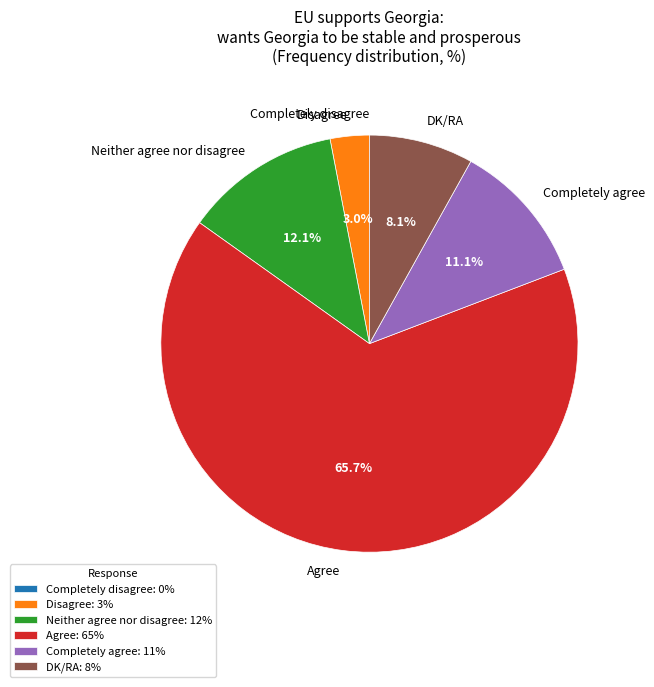

What is the majority slice?

Agree